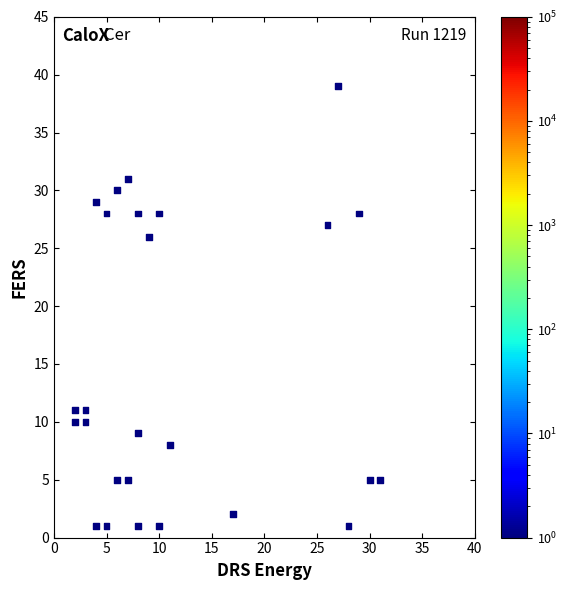

What is the range of X values (max minus min)?

29